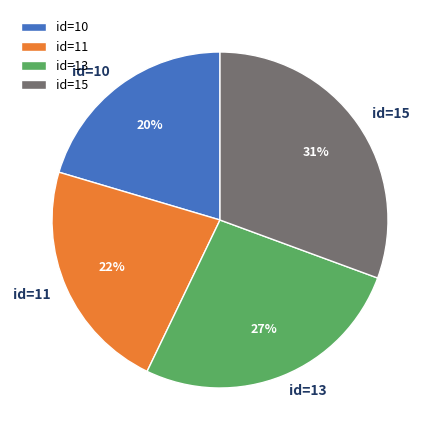

What percentage is the id=10 slice, to the nearest percent?

20%